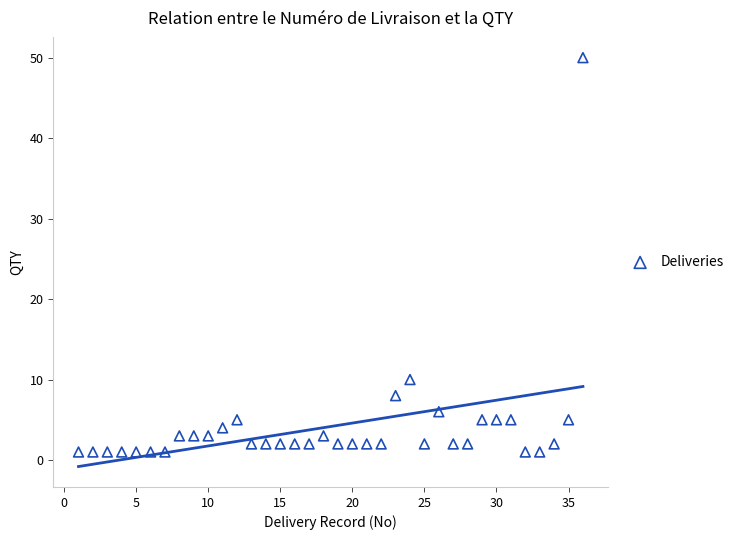

What Y value in the scatter plot is closest to 25?

10